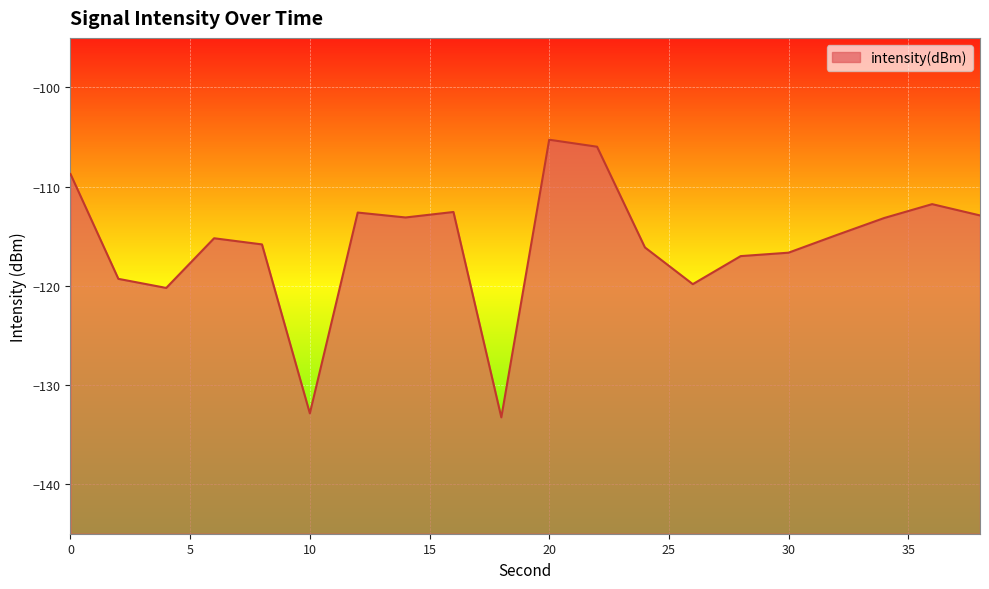

At which category does the chart reach its peak across all series?

20